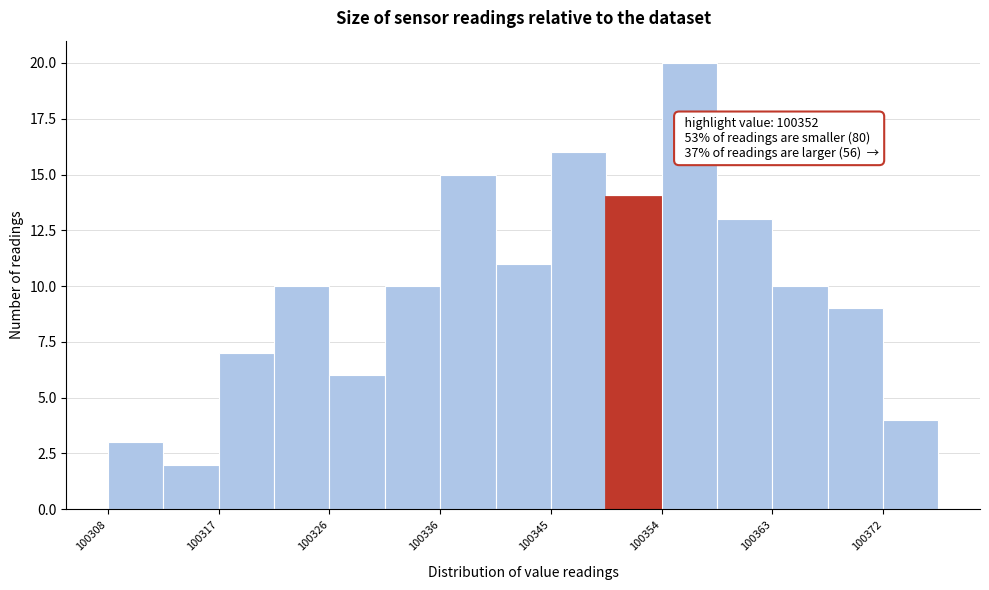

Over which range of the x-axis is the bar tallest?

100354.0 to 100358.6